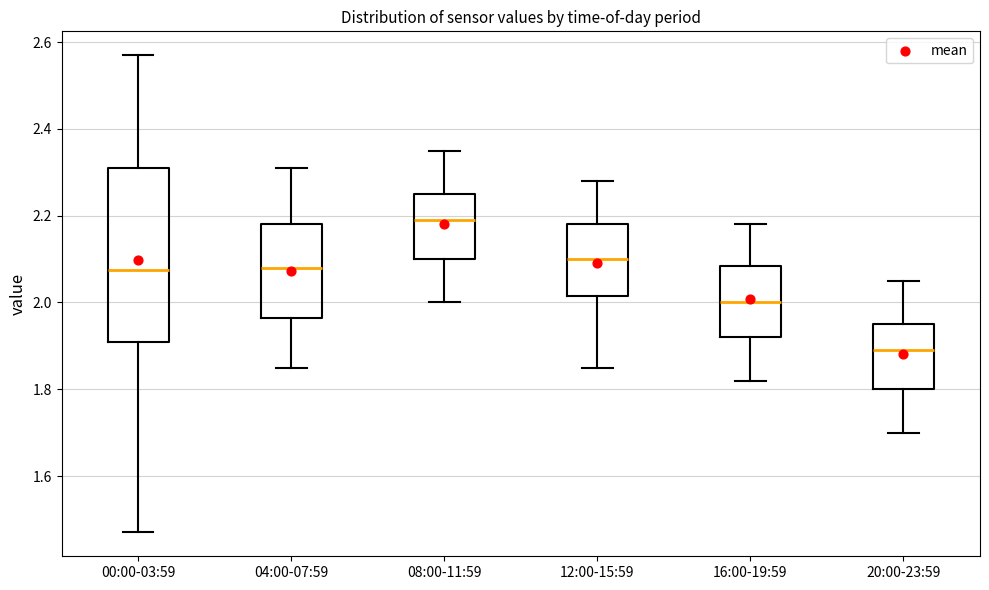

Which box is the tallest, from its lower edge to its upper edge?

00:00-03:59